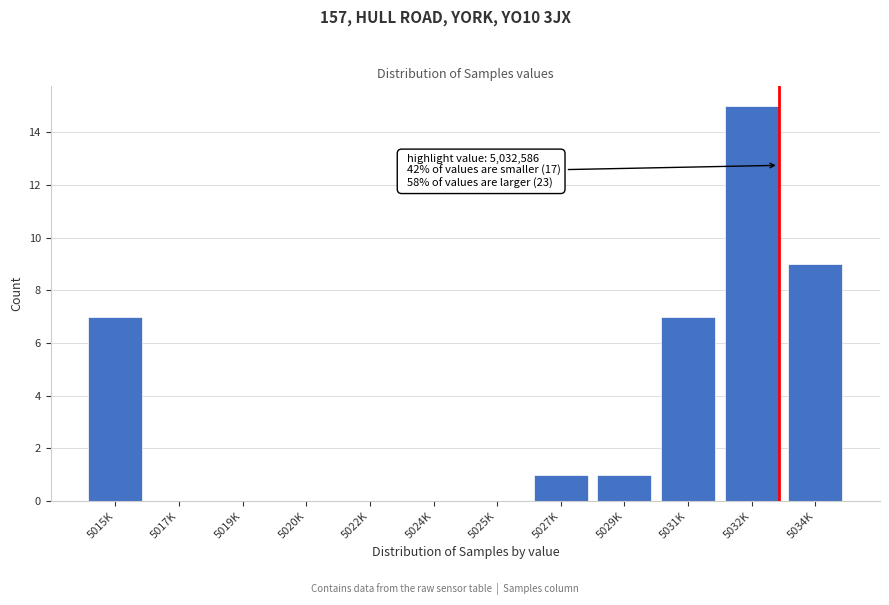

Reading left to right, extract all data points from this chart.

5015K=7	5017K=0	5019K=0	5020K=0	5022K=0	5024K=0	5025K=0	5027K=1	5029K=1	5031K=7	5032K=15	5034K=9